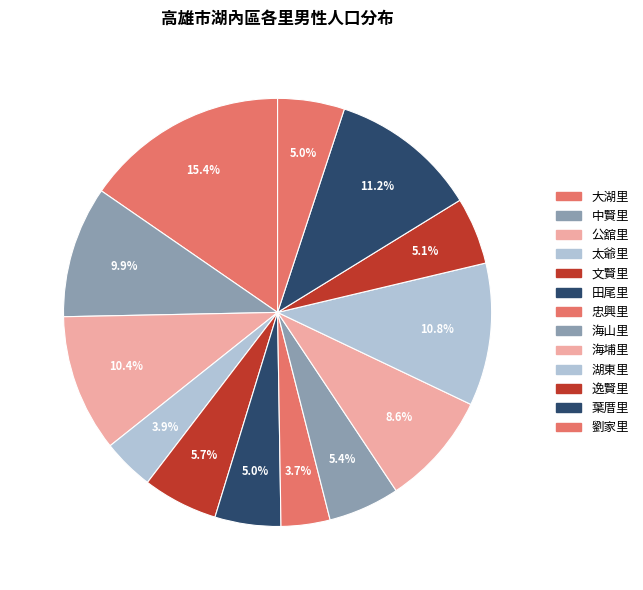

Does 海埔里 account for over 50% of the chart?

No